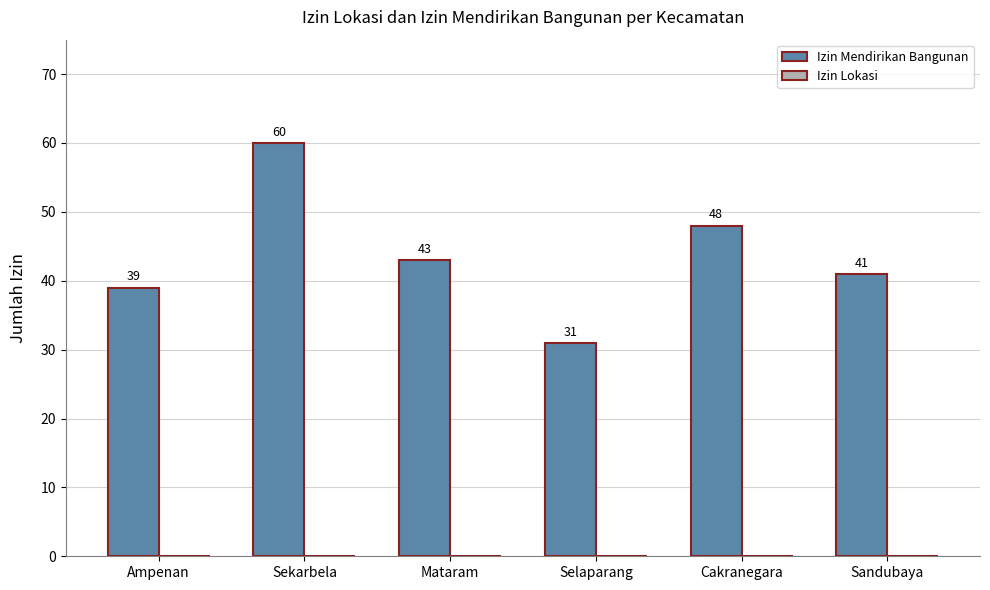

Does the chart contain any negative values?

No